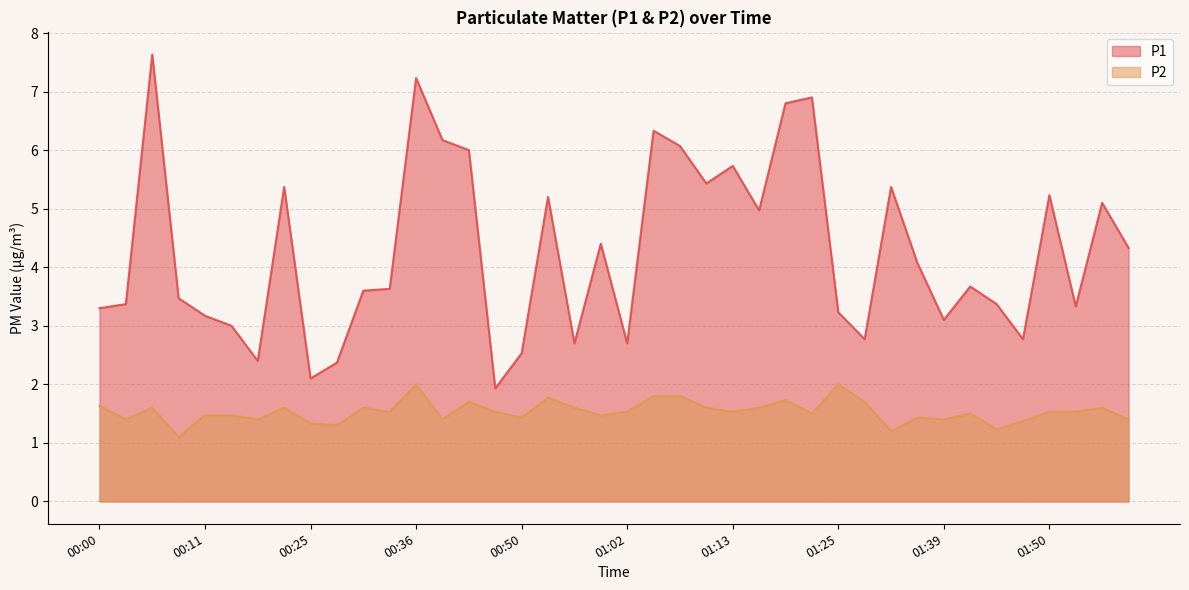

Count the number of data series in this chart.

2